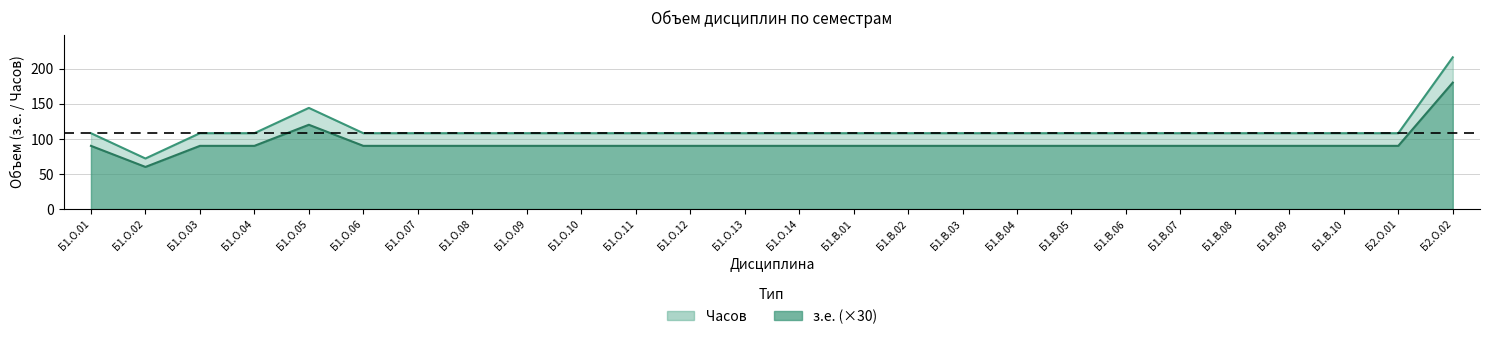

Reading left to right, what are all the values shown in this chart?

з.е.: Б1.О.01=108	Б1.О.02=72	Б1.О.03=108	Б1.О.04=108	Б1.О.05=144	Б1.О.06=108	Б1.О.07=108	Б1.О.08=108	Б1.О.09=108	Б1.О.10=108	Б1.О.11=108	Б1.О.12=108	Б1.О.13=108	Б1.О.14=108	Б1.В.01=108	Б1.В.02=108	Б1.В.03=108	Б1.В.04=108	Б1.В.05=108	Б1.В.06=108	Б1.В.07=108	Б1.В.08=108	Б1.В.09=108	Б1.В.10=108	Б2.О.01=108	Б2.О.02=216
Часов: Б1.О.01=90	Б1.О.02=60	Б1.О.03=90	Б1.О.04=90	Б1.О.05=120	Б1.О.06=90	Б1.О.07=90	Б1.О.08=90	Б1.О.09=90	Б1.О.10=90	Б1.О.11=90	Б1.О.12=90	Б1.О.13=90	Б1.О.14=90	Б1.В.01=90	Б1.В.02=90	Б1.В.03=90	Б1.В.04=90	Б1.В.05=90	Б1.В.06=90	Б1.В.07=90	Б1.В.08=90	Б1.В.09=90	Б1.В.10=90	Б2.О.01=90	Б2.О.02=180